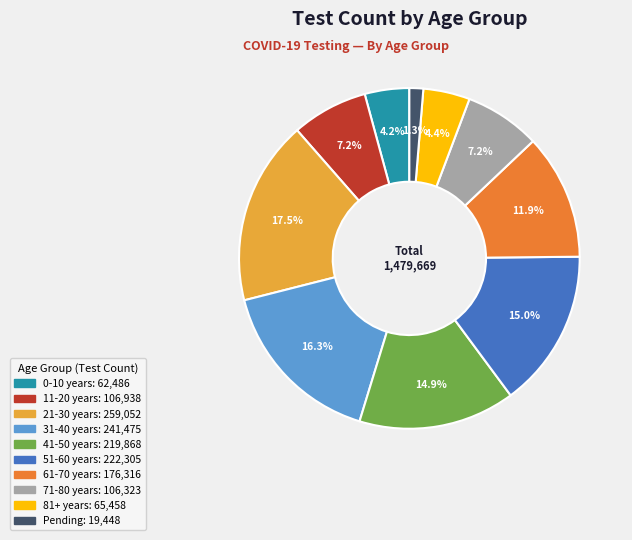

Is there any slice that represents more than half of the pie?

No